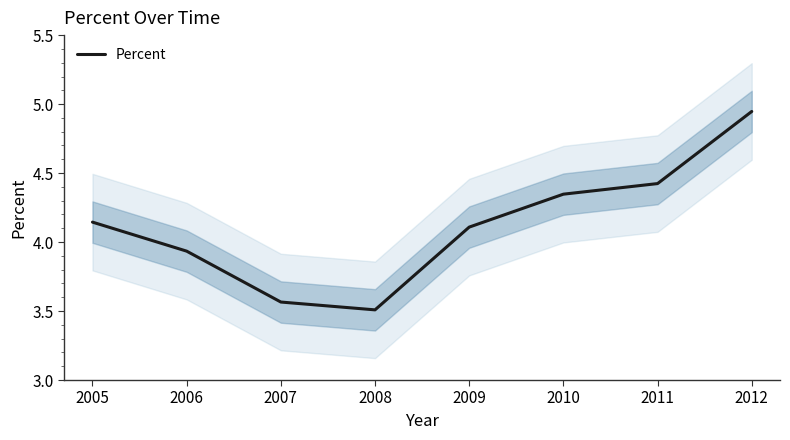

What is the smallest value displayed?

3.5